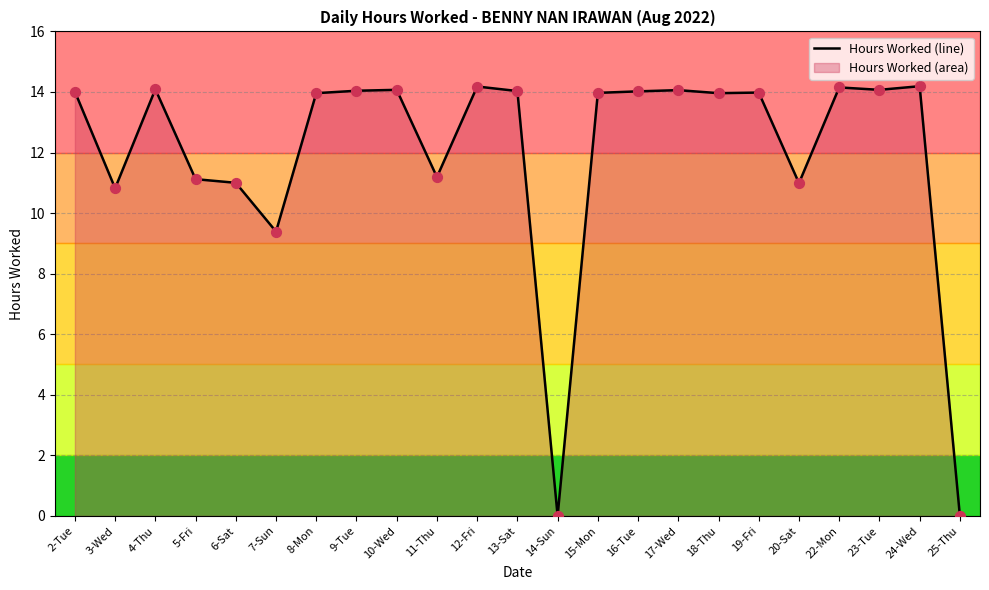

What is the change in value from 15-Mon to 23-Tue?

+0.1